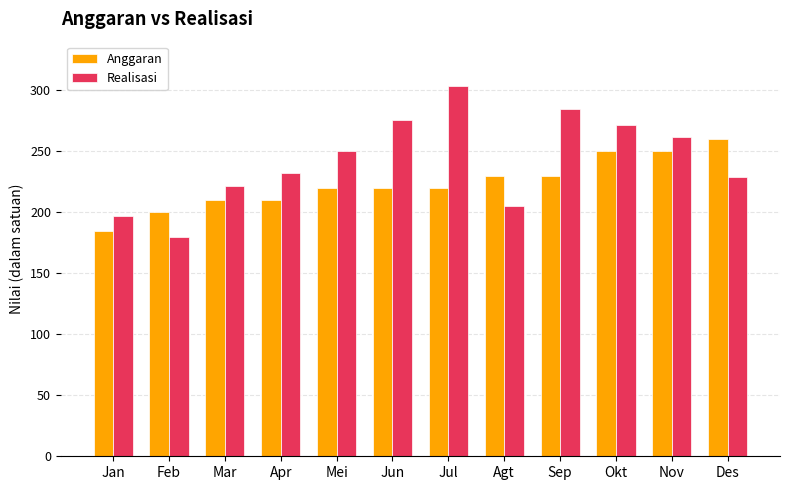

Which label corresponds to the largest value in the chart?

Jul